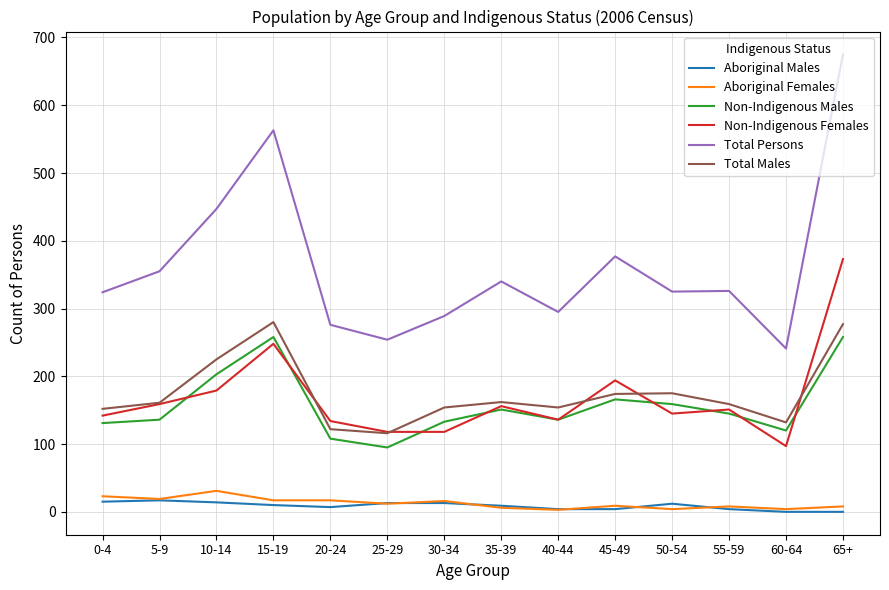

List the series in order of their peak value, highest first.

Total Persons, Non-Indigenous Females, Total Males, Non-Indigenous Males, Aboriginal Females, Aboriginal Males